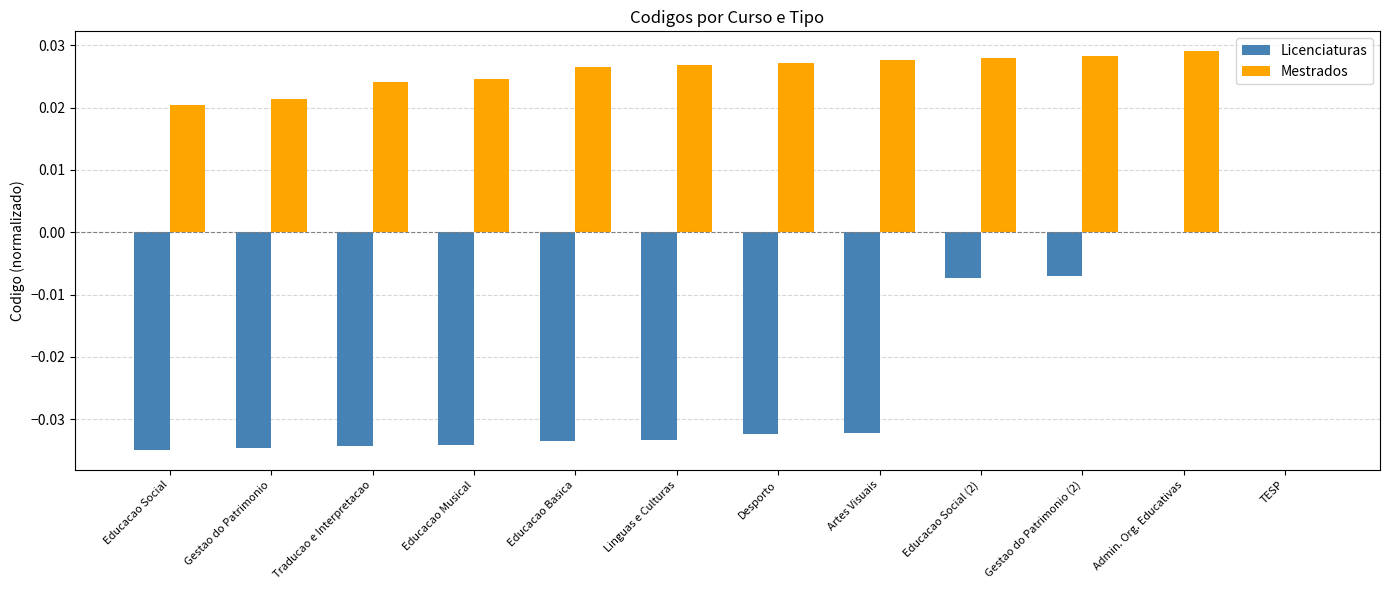

Which series has the largest total across all categories?

Mestrados